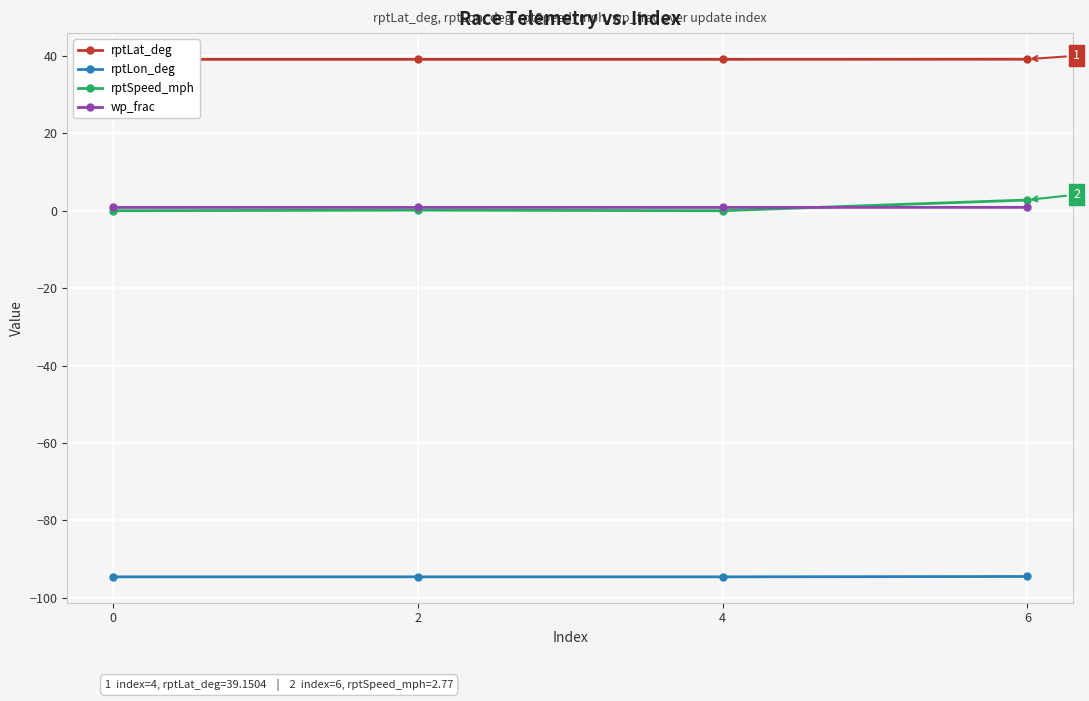

At how many categories does at least one series exceed -18?

4